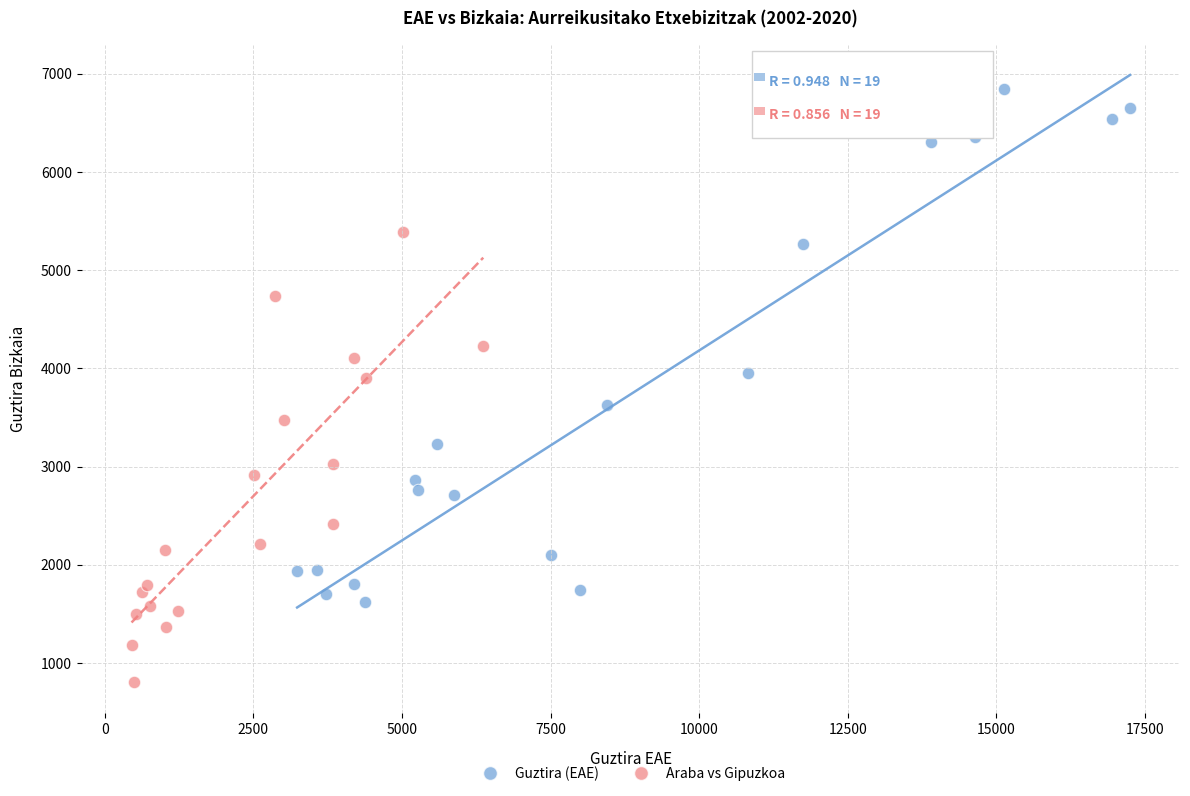

Which series has the widest spread of Y values?

Guztira (EAE)